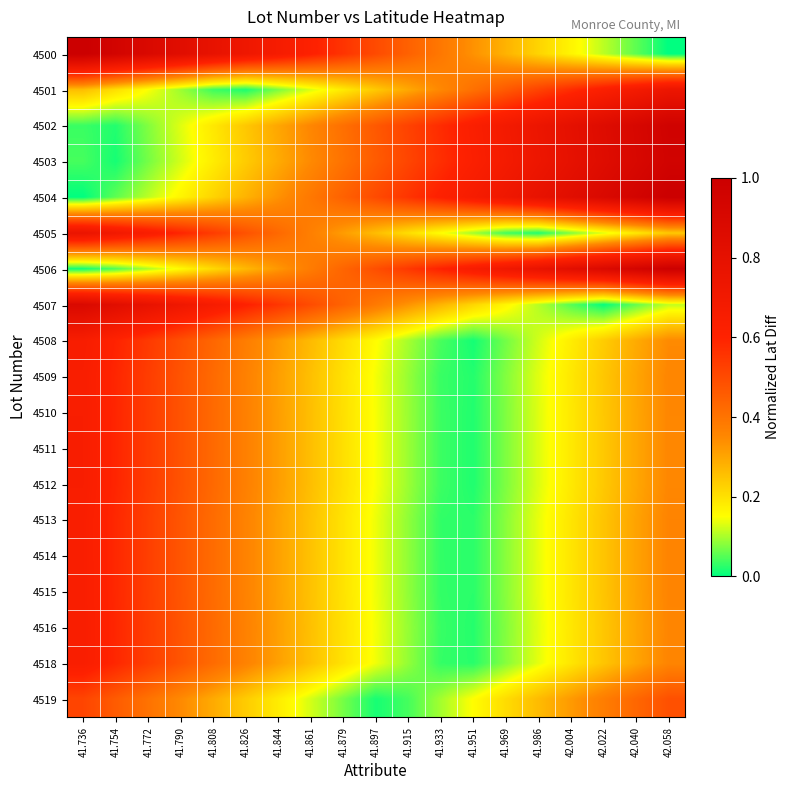

List the series in order of their peak value, lowest first.

4519, 4513, 4514, 4515, 4518, 4516, 4509, 4510, 4511, 4512, 4508, 4501, 4505, 4507, 4503, 4502, 4506, 4500, 4504